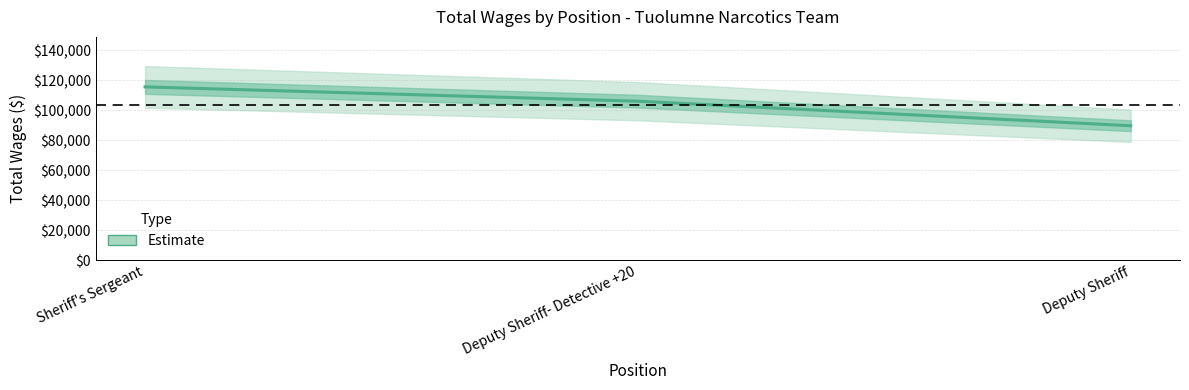

Between Deputy Sheriff and Sheriff's Sergeant, which is larger?

Sheriff's Sergeant